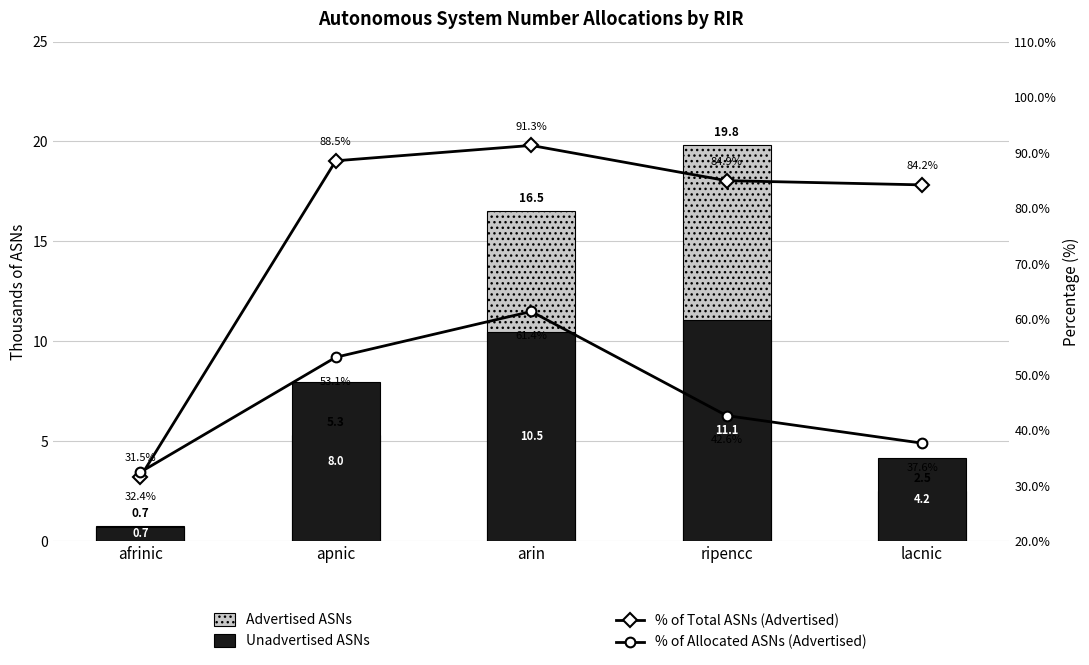

Which series has the widest spread of values?

% of Total ASNs (Advertised)